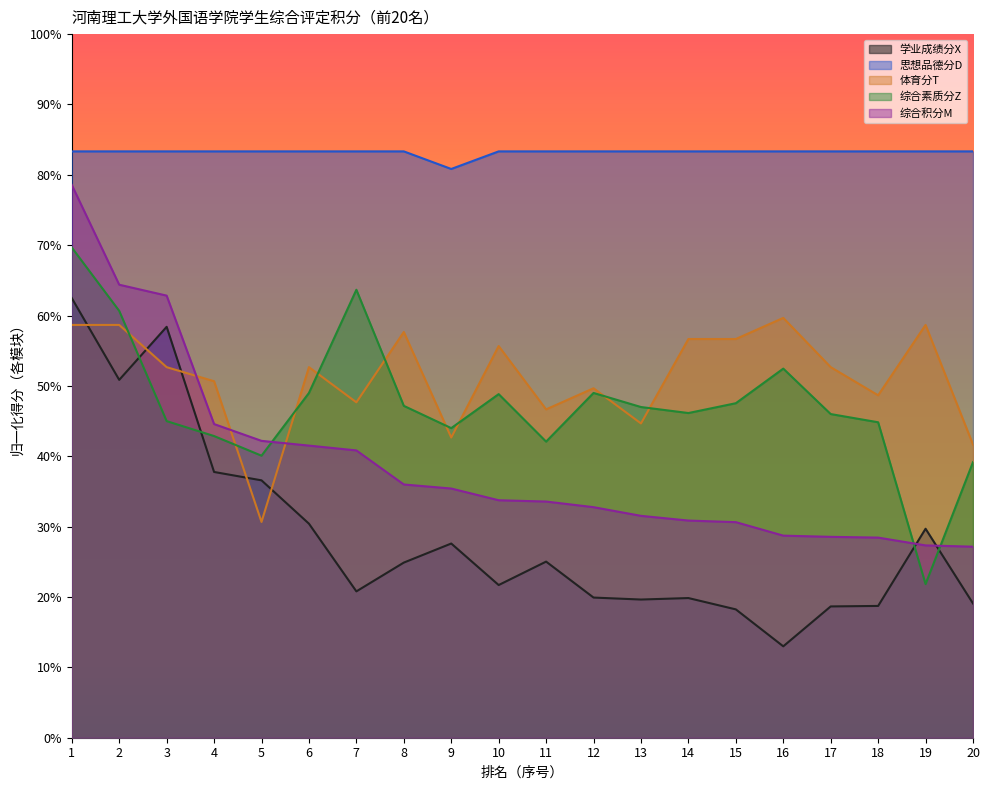

Which has a higher value, 9 or 14?

9